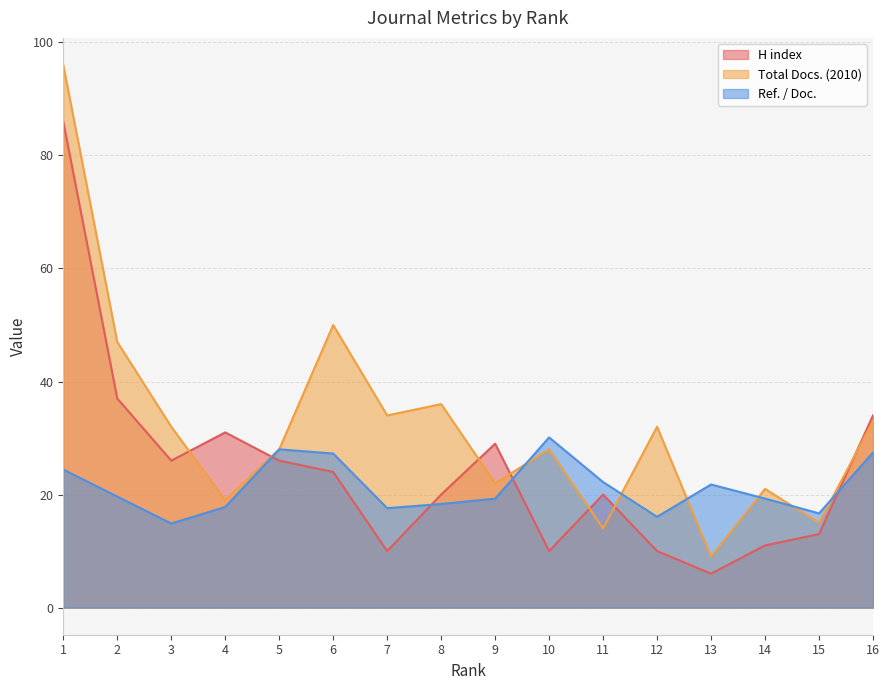

What is the difference between the H index values at 12 and 15?

3.0